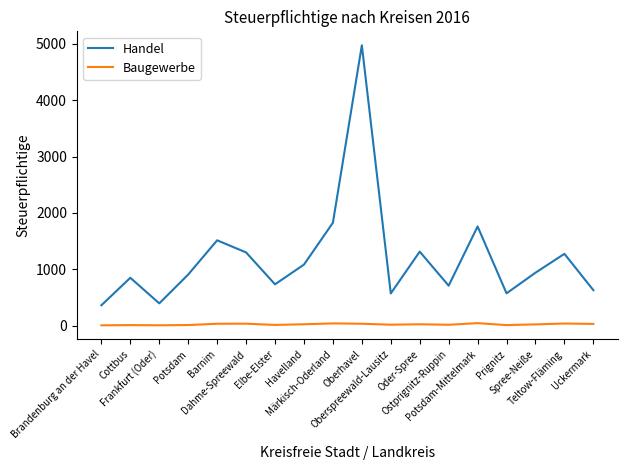

List the series in order of their peak value, lowest first.

Baugewerbe, Handel